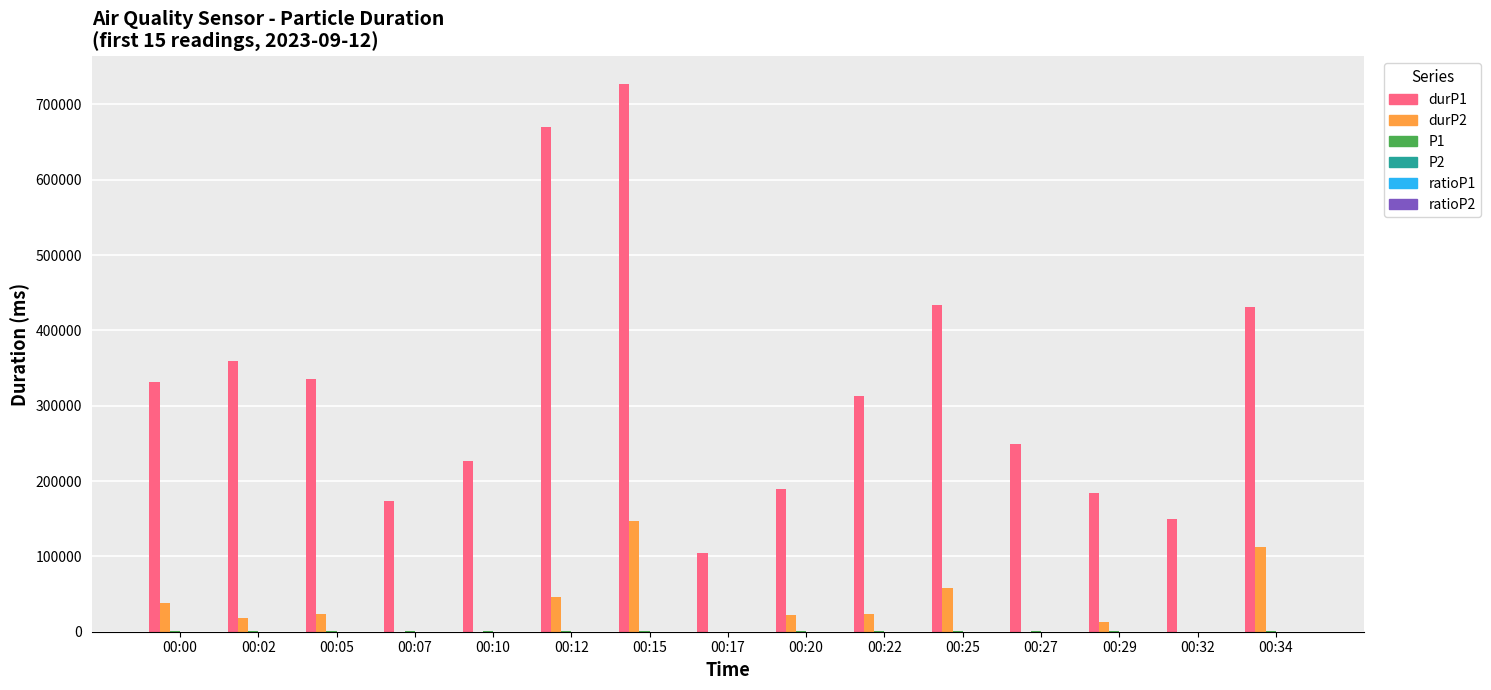

What is the maximum value shown in the chart?

727289.0